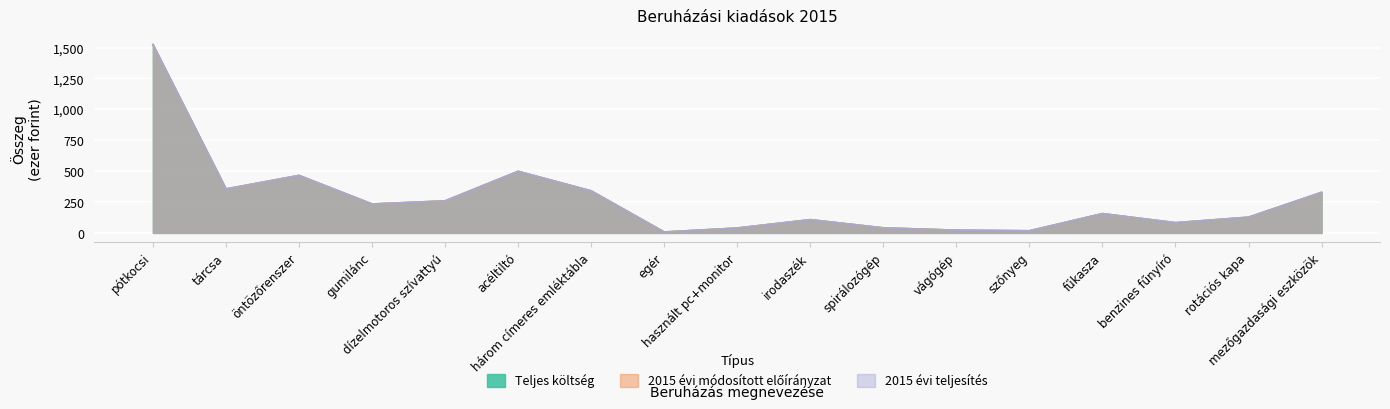

True or false: 2015 évi teljesítés and 2015 évi módosított előírányzat intersect in this chart.

False